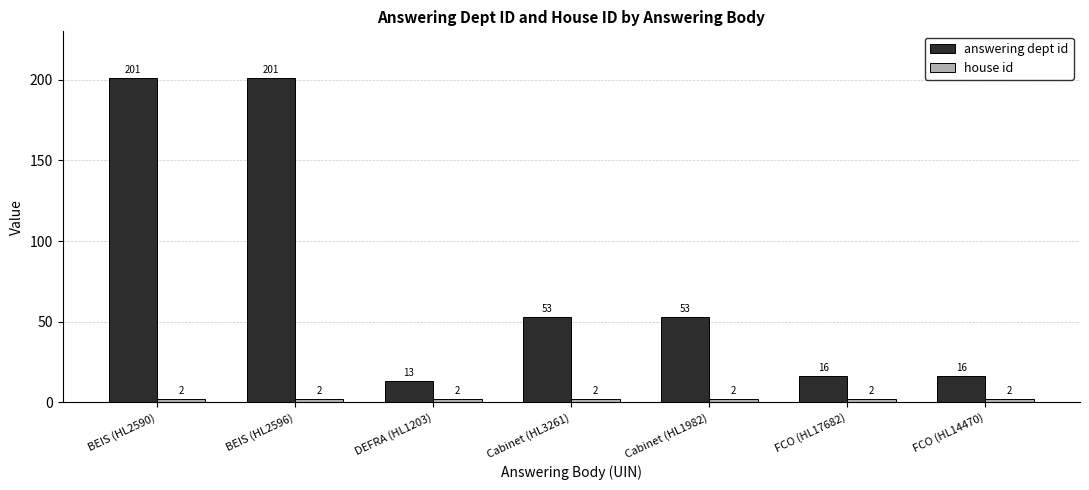

At which label does answering dept id reach its minimum?

DEFRA (HL1203)